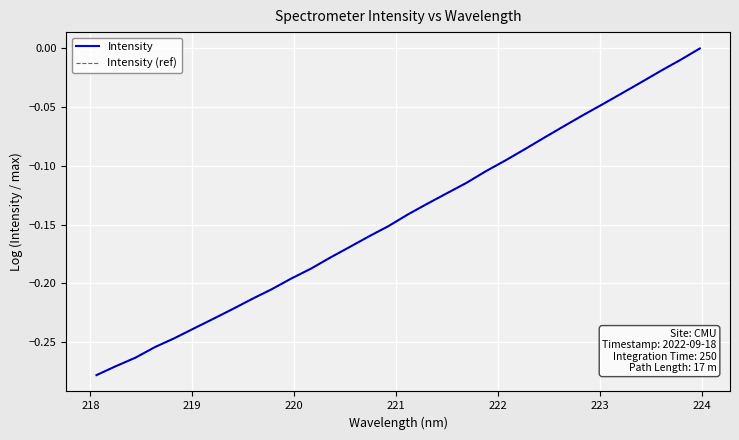

True or false: Intensity and Intensity (ref) cross at least once.

False